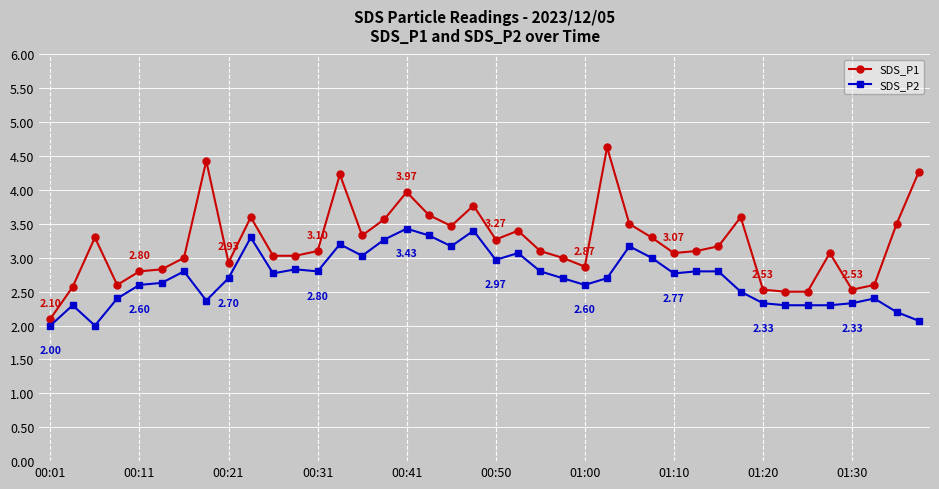

What is the difference between the second highest and second lowest values in the SDS_P2 series?

1.4